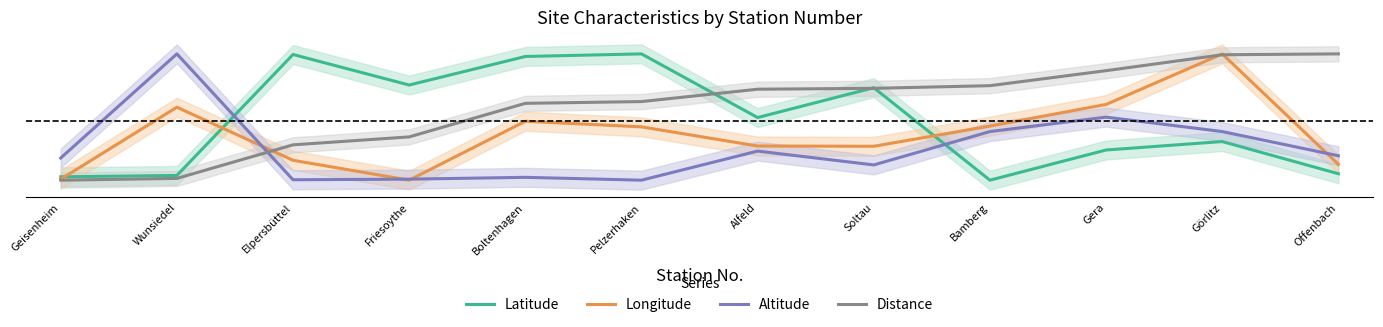

What are all the series names shown in the legend?

Latitude, Longitude, Altitude, Distance